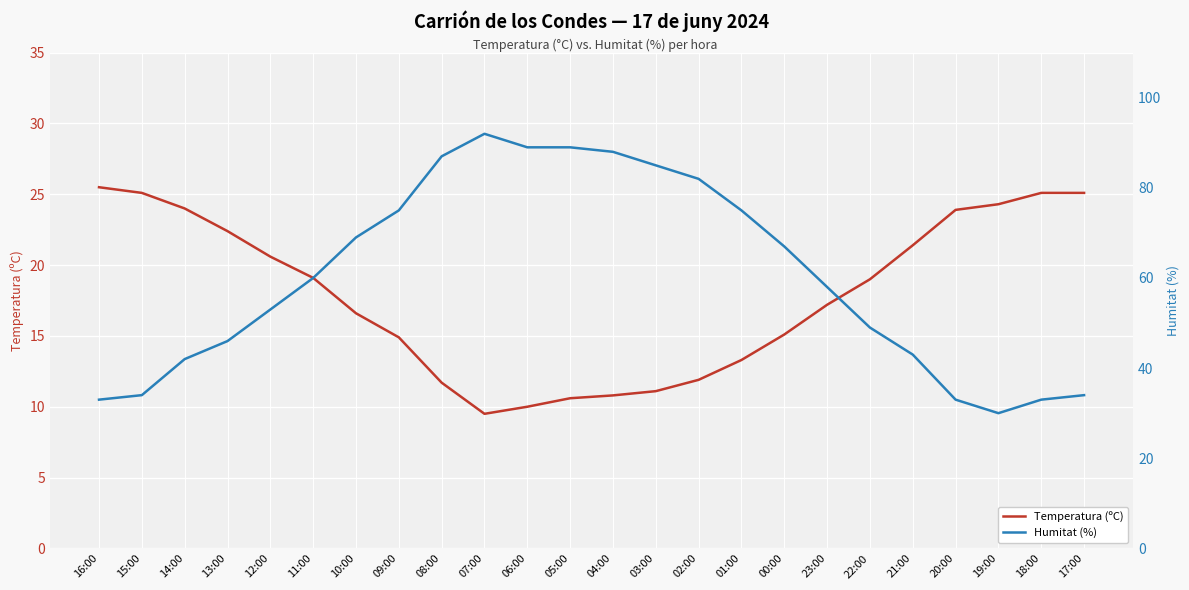

Which series changed the most between 05:00 and 03:00?

Humitat (%)